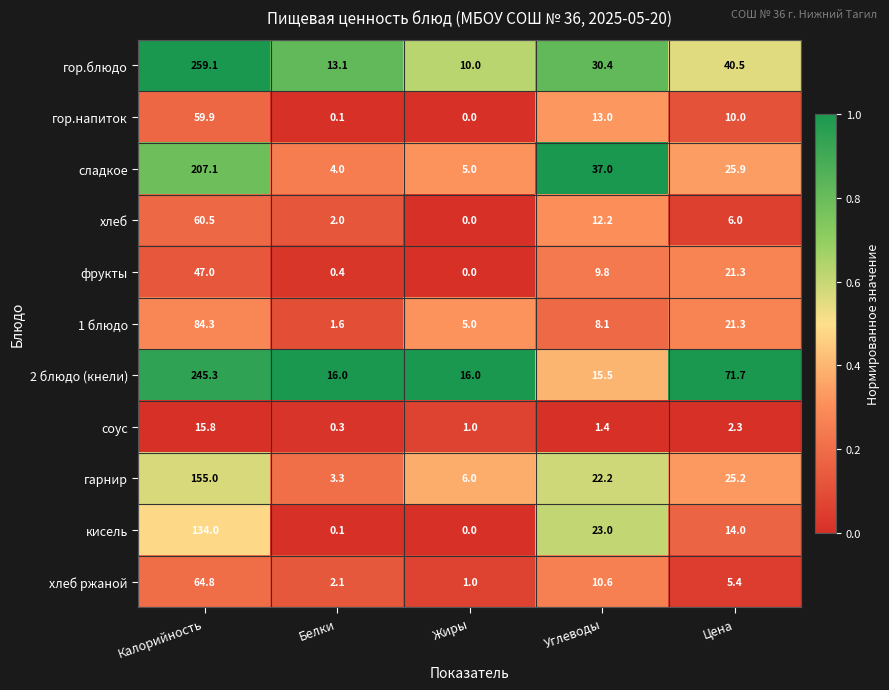

Count the number of data series in this chart.

11